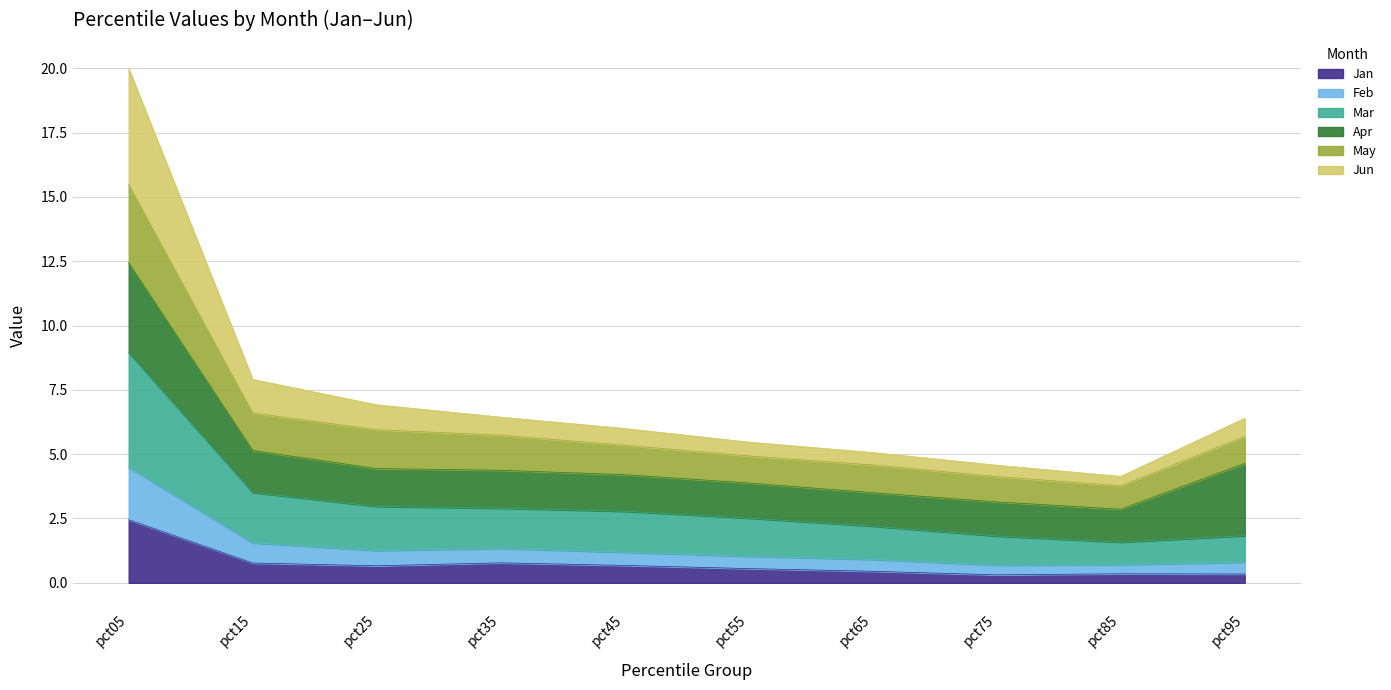

Read the Jan value at pct75.

0.3